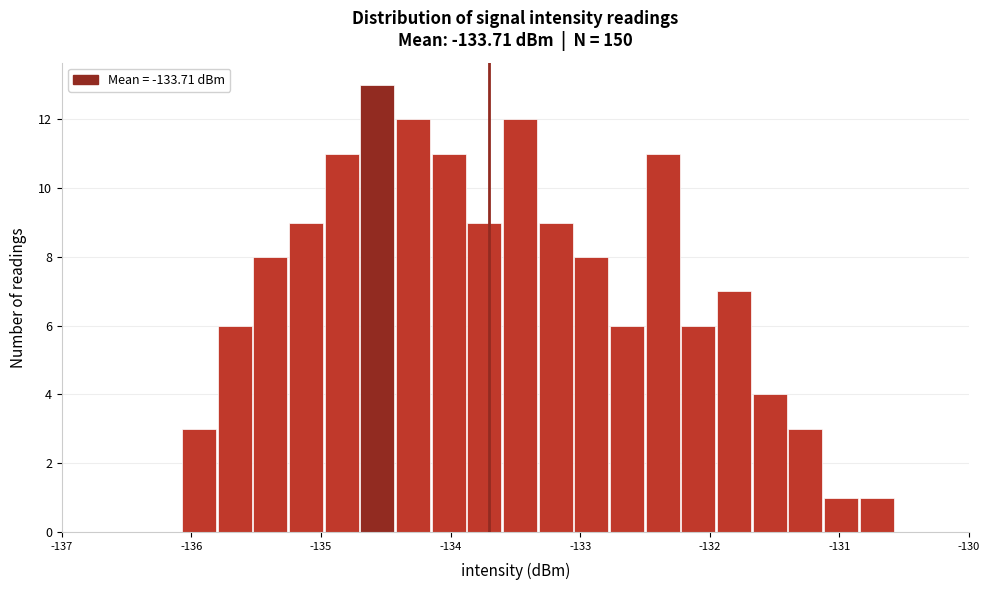

Around what value on the x-axis is the tallest bar? Give the approximate position of its centre, as read against the axis.

-134.6